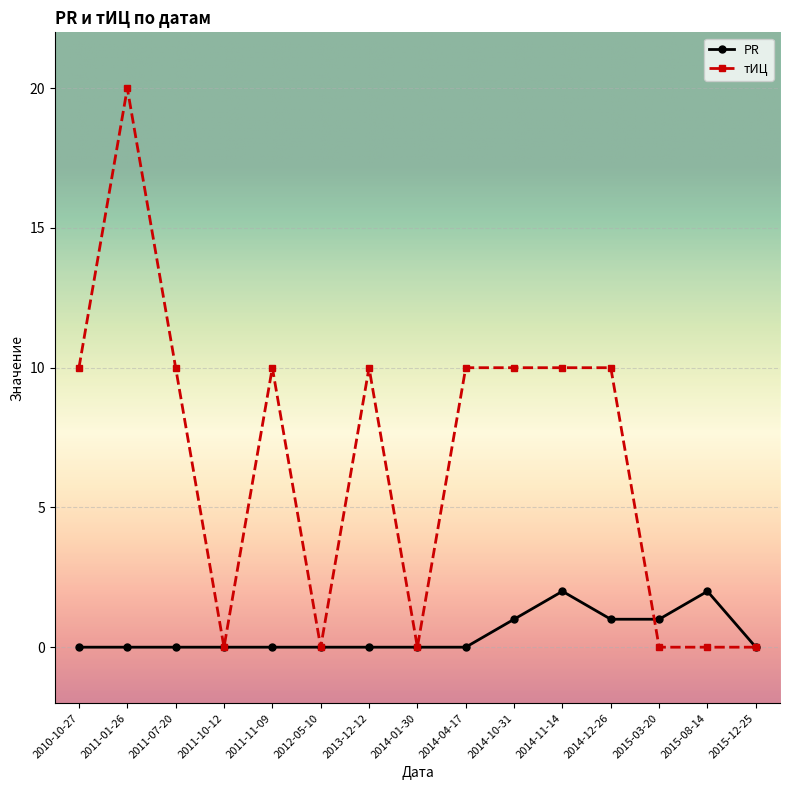

How many PR values are between 0 and 1?

13